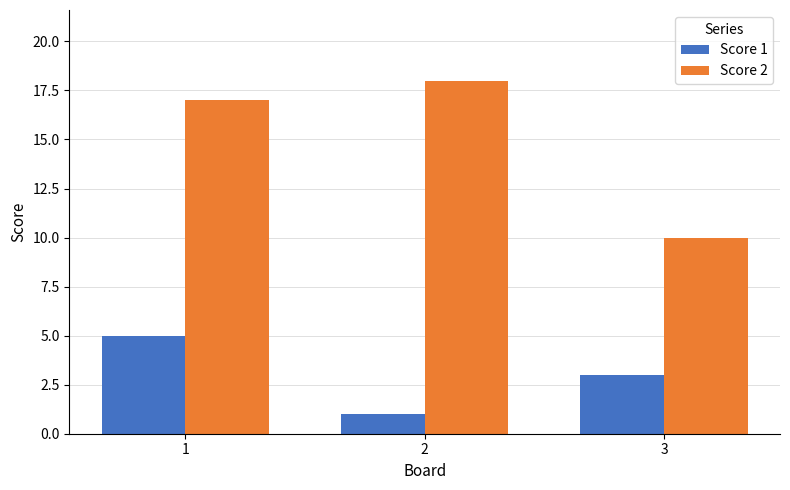

What are all the series names shown in the legend?

Score 1, Score 2